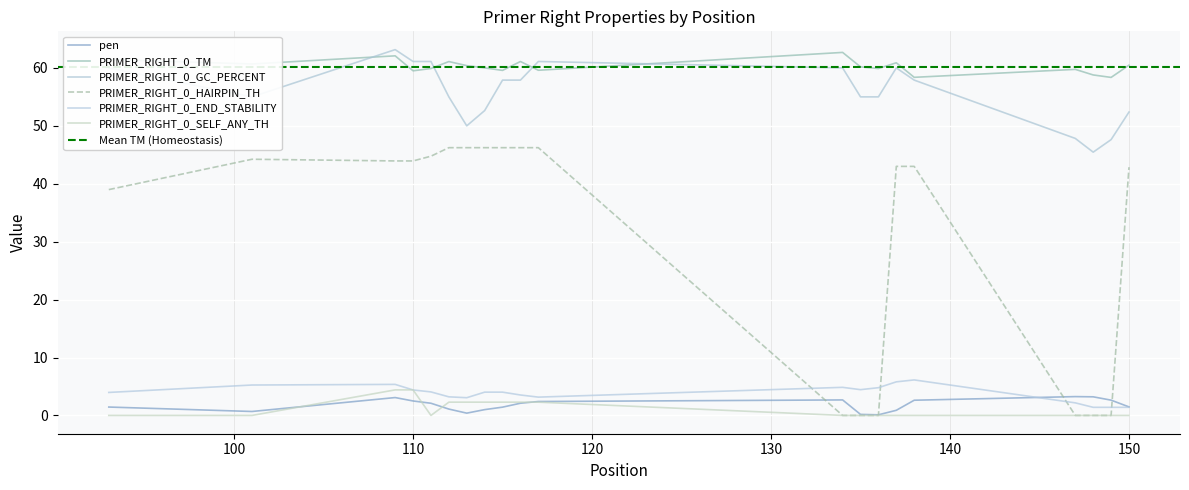

What is the average value of the PRIMER_RIGHT_0_HAIRPIN_TH series?

31.1